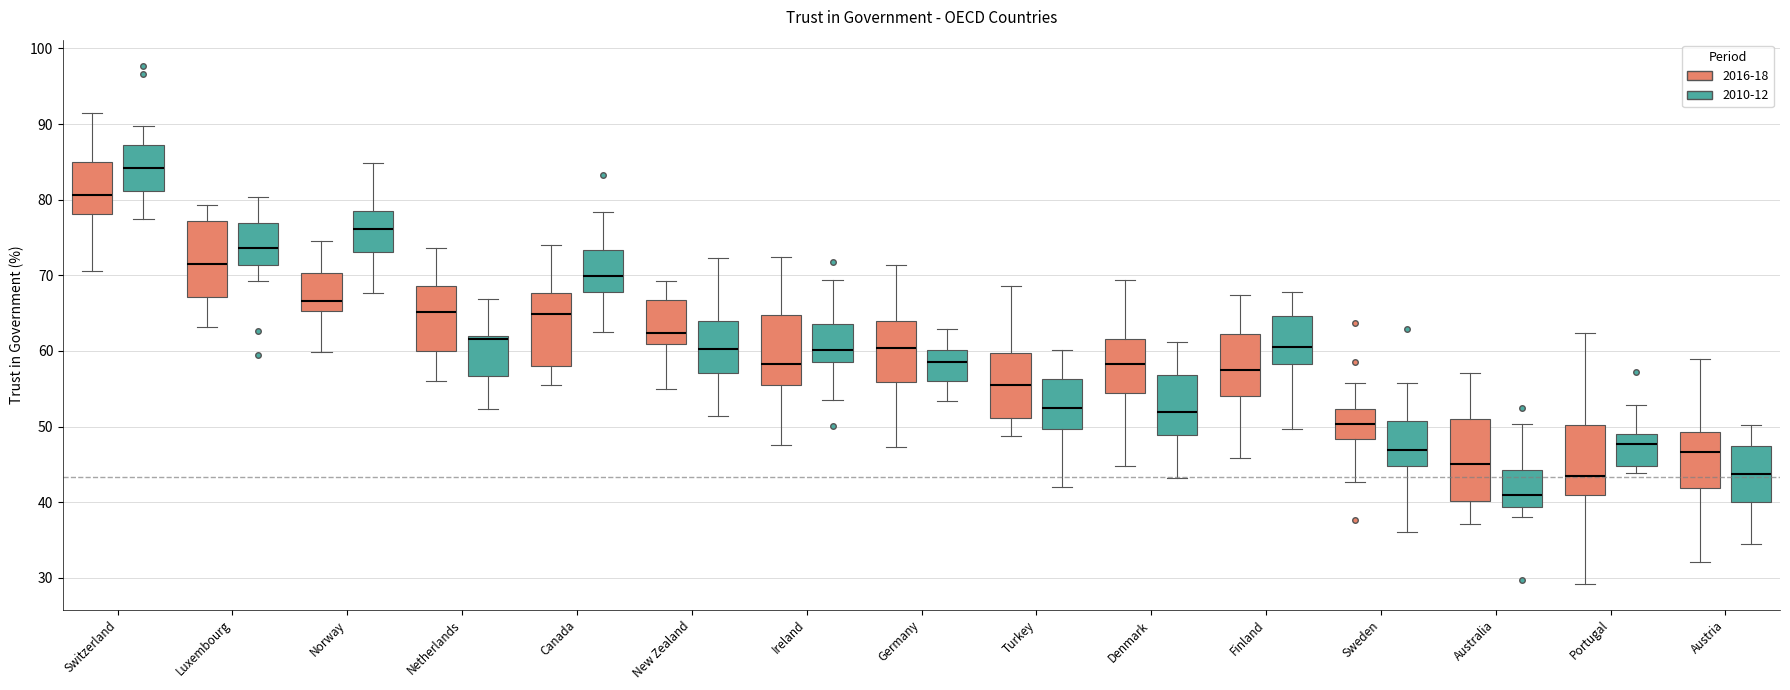

Reading left to right, transcribe this box plot: for each box, give where its median line is, the range the box spans, and where its two whiskers end, as read against the y-axis. The values are not printed on the chart, so give them approximately, as read against the axis.

Switzerland (2016-18): median 81, box 78 to 85, whiskers 71 to 91
Switzerland (2010-12): median 84, box 81 to 87, whiskers 78 to 90
Luxembourg (2016-18): median 72, box 67 to 77, whiskers 63 to 79
Luxembourg (2010-12): median 74, box 71 to 77, whiskers 69 to 80
Norway (2016-18): median 67, box 65 to 70, whiskers 60 to 74
Norway (2010-12): median 76, box 73 to 78, whiskers 68 to 85
Netherlands (2016-18): median 65, box 60 to 69, whiskers 56 to 74
Netherlands (2010-12): median 62 (just below the box's upper edge), box 57 to 62, whiskers 52 to 67
Canada (2016-18): median 65, box 58 to 68, whiskers 56 to 74
Canada (2010-12): median 70, box 68 to 73, whiskers 63 to 78
New Zealand (2016-18): median 62, box 61 to 67, whiskers 55 to 69
New Zealand (2010-12): median 60, box 57 to 64, whiskers 51 to 72
Ireland (2016-18): median 58, box 55 to 65, whiskers 48 to 72
Ireland (2010-12): median 60, box 59 to 64, whiskers 54 to 69
Germany (2016-18): median 60, box 56 to 64, whiskers 47 to 71
Germany (2010-12): median 59, box 56 to 60, whiskers 53 to 63
Turkey (2016-18): median 56, box 51 to 60, whiskers 49 to 69
Turkey (2010-12): median 52, box 50 to 56, whiskers 42 to 60
Denmark (2016-18): median 58, box 54 to 62, whiskers 45 to 69
Denmark (2010-12): median 52, box 49 to 57, whiskers 43 to 61
Finland (2016-18): median 58, box 54 to 62, whiskers 46 to 67
Finland (2010-12): median 61, box 58 to 65, whiskers 50 to 68
Sweden (2016-18): median 50, box 48 to 52, whiskers 43 to 56
Sweden (2010-12): median 47, box 45 to 51, whiskers 36 to 56
Australia (2016-18): median 45, box 40 to 51, whiskers 37 to 57
Australia (2010-12): median 41, box 39 to 44, whiskers 38 to 50
Portugal (2016-18): median 44, box 41 to 50, whiskers 29 to 62
Portugal (2010-12): median 48, box 45 to 49, whiskers 44 to 53
Austria (2016-18): median 47, box 42 to 49, whiskers 32 to 59
Austria (2010-12): median 44, box 40 to 47, whiskers 34 to 50